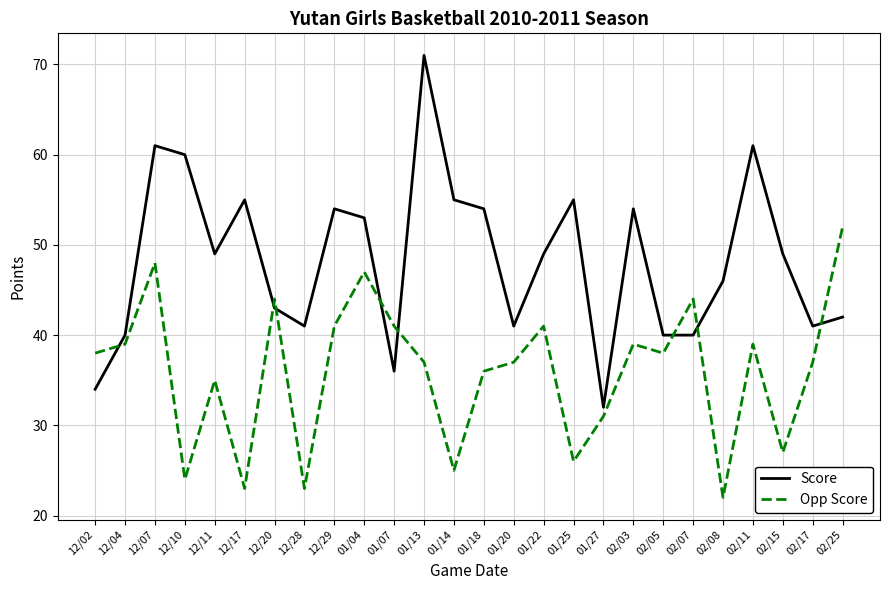

What are all the series names shown in the legend?

Score, Opp Score